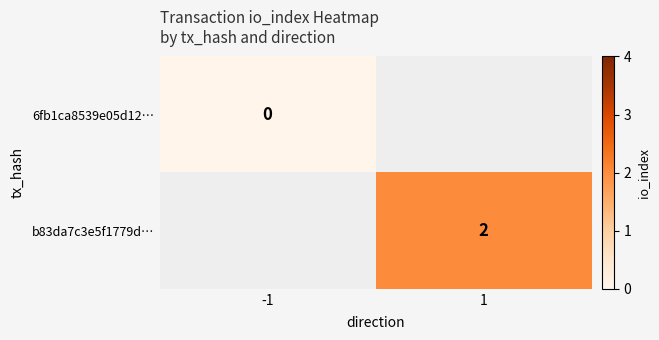

At how many categories does at least one series exceed 1?

1